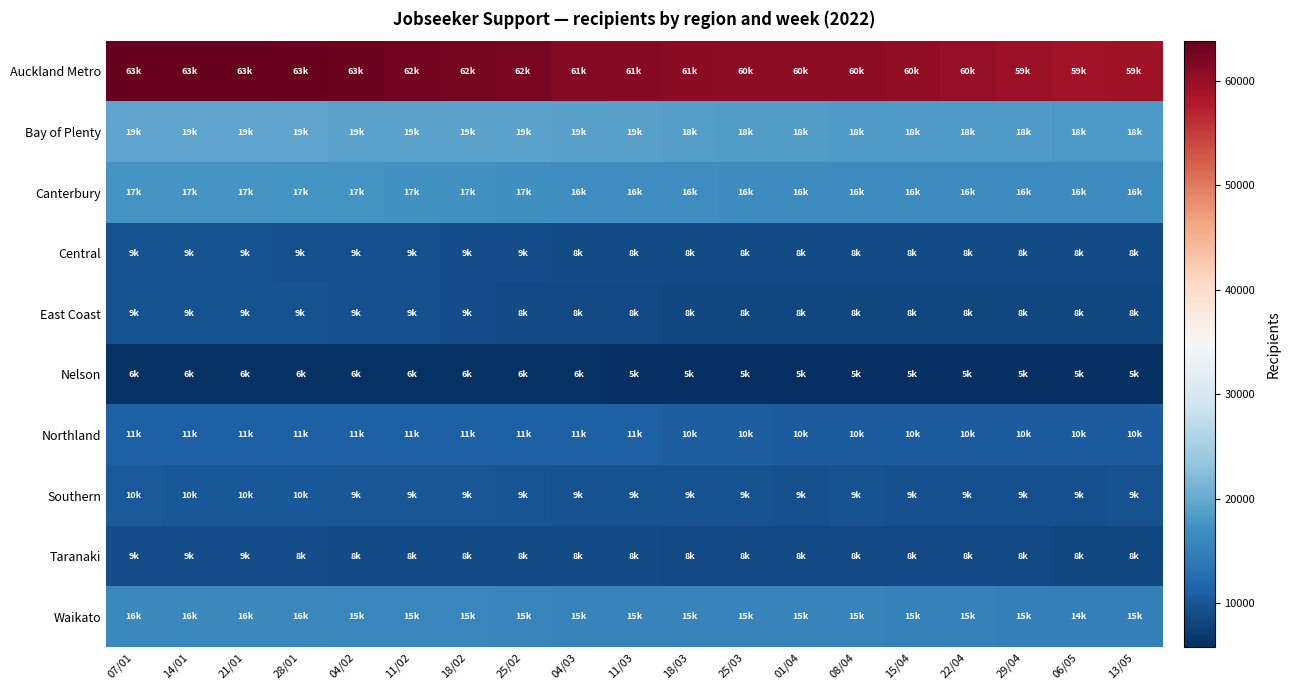

Reading left to right, transcribe all the data shown in this chart.

Auckland Metro: 07/01=63693	14/01=63816	21/01=63699	28/01=63525	04/02=63165	11/02=62886	18/02=62676	25/02=62406	04/03=61500	11/03=61194	18/03=61041	25/03=60867	01/04=60693	08/04=60705	15/04=60483	22/04=60225	29/04=59700	06/05=59271	13/05=59310
Bay of Plenty: 07/01=19416	14/01=19542	21/01=19512	28/01=19443	04/02=19305	11/02=19305	18/02=19311	25/02=19215	04/03=19101	11/03=19074	18/03=18780	25/03=18591	01/04=18525	08/04=18435	15/04=18423	22/04=18399	29/04=18255	06/05=18078	13/05=18138
Canterbury: 07/01=17604	14/01=17652	21/01=17604	28/01=17547	04/02=17394	11/02=17331	18/02=17259	25/02=17040	04/03=16791	11/03=16695	18/03=16662	25/03=16653	01/04=16560	08/04=16563	15/04=16545	22/04=16554	29/04=16542	06/05=16440	13/05=16458
Central: 07/01=9417	14/01=9444	21/01=9408	28/01=9321	04/02=9243	11/02=9189	18/02=9114	25/02=9012	04/03=8832	11/03=8868	18/03=8856	25/03=8847	01/04=8877	08/04=8895	15/04=8877	22/04=8853	29/04=8817	06/05=8817	13/05=8814
East Coast: 07/01=9597	14/01=9540	21/01=9504	28/01=9450	04/02=9378	11/02=9291	18/02=9144	25/02=8934	04/03=8694	11/03=8520	18/03=8442	25/03=8469	01/04=8412	08/04=8427	15/04=8397	22/04=8403	29/04=8391	06/05=8349	13/05=8331
Nelson: 07/01=6192	14/01=6198	21/01=6165	28/01=6159	04/02=6132	11/02=6186	18/02=6159	25/02=6114	04/03=6003	11/03=5976	18/03=5940	25/03=5910	01/04=5865	08/04=5865	15/04=5847	22/04=5823	29/04=5784	06/05=5775	13/05=5802
Northland: 07/01=11121	14/01=11157	21/01=11175	28/01=11202	04/02=11169	11/02=11151	18/02=11205	25/02=11148	04/03=11055	11/03=11055	18/03=10938	25/03=10848	01/04=10734	08/04=10725	15/04=10653	22/04=10641	29/04=10590	06/05=10584	13/05=10608
Southern: 07/01=10356	14/01=10269	21/01=10164	28/01=10095	04/02=9987	11/02=9945	18/02=9861	25/02=9723	04/03=9516	11/03=9462	18/03=9405	25/03=9405	01/04=9384	08/04=9420	15/04=9390	22/04=9375	29/04=9321	06/05=9318	13/05=9414
Taranaki: 07/01=9036	14/01=9078	21/01=9012	28/01=8991	04/02=8913	11/02=8919	18/02=8946	25/02=8886	04/03=8778	11/03=8757	18/03=8712	25/03=8676	01/04=8661	08/04=8658	15/04=8646	22/04=8685	29/04=8565	06/05=8466	13/05=8427
Waikato: 07/01=16008	14/01=16026	21/01=16032	28/01=16008	04/02=15873	11/02=15852	18/02=15798	25/02=15729	04/03=15507	11/03=15432	18/03=15414	25/03=15399	01/04=15306	08/04=15300	15/04=15240	22/04=15279	29/04=15063	06/05=14994	13/05=15015